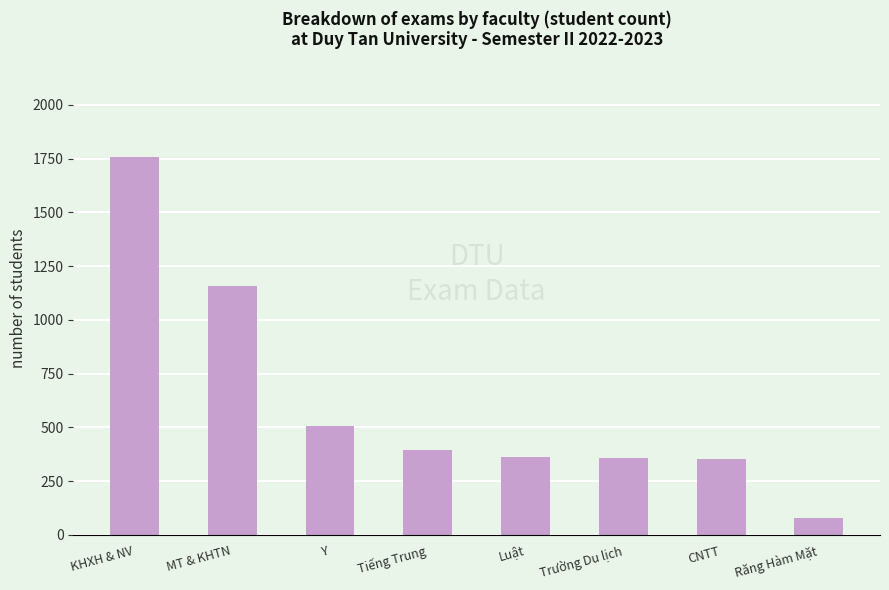

Which has a higher value, Tiếng Trung or KHXH & NV?

KHXH & NV